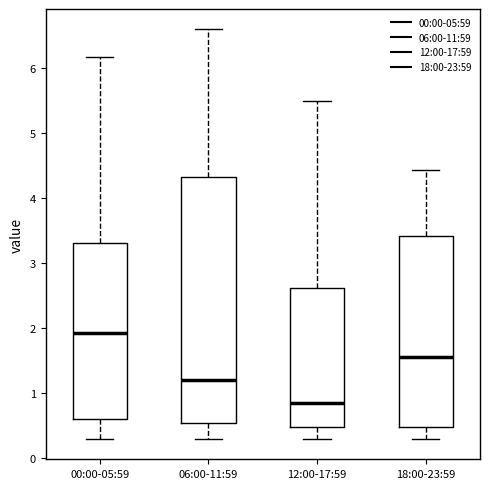

Where does the upper whisker of the box for 06:00-11:59 end on the y-axis? The values are not printed on the chart, so give them approximately, as read against the axis.

6.6